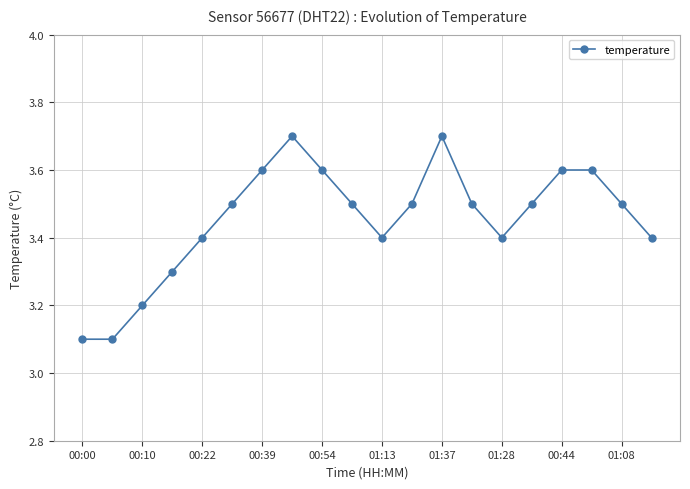

What is the sum of all values?

69.1